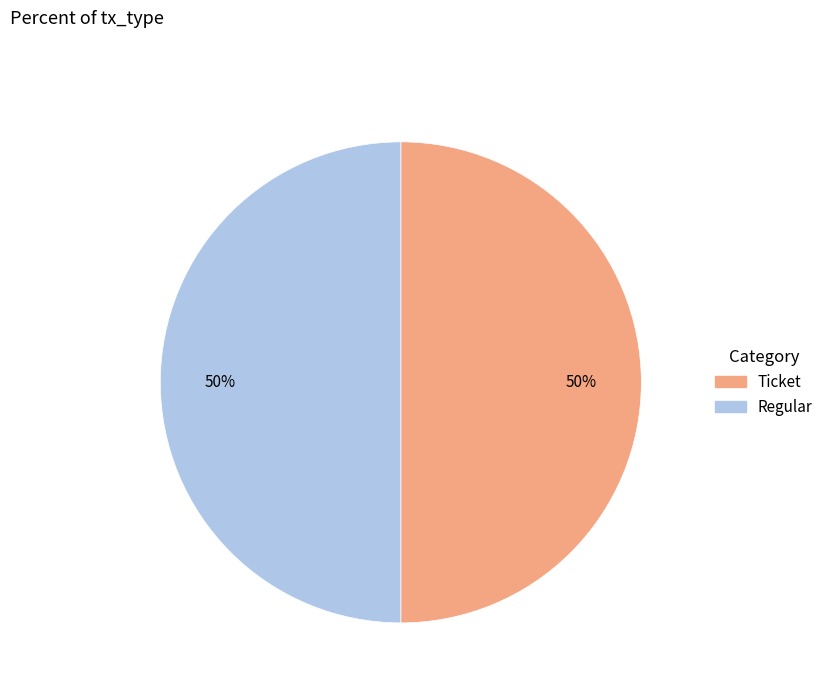

To the nearest percent, what is the average slice percentage?

50%